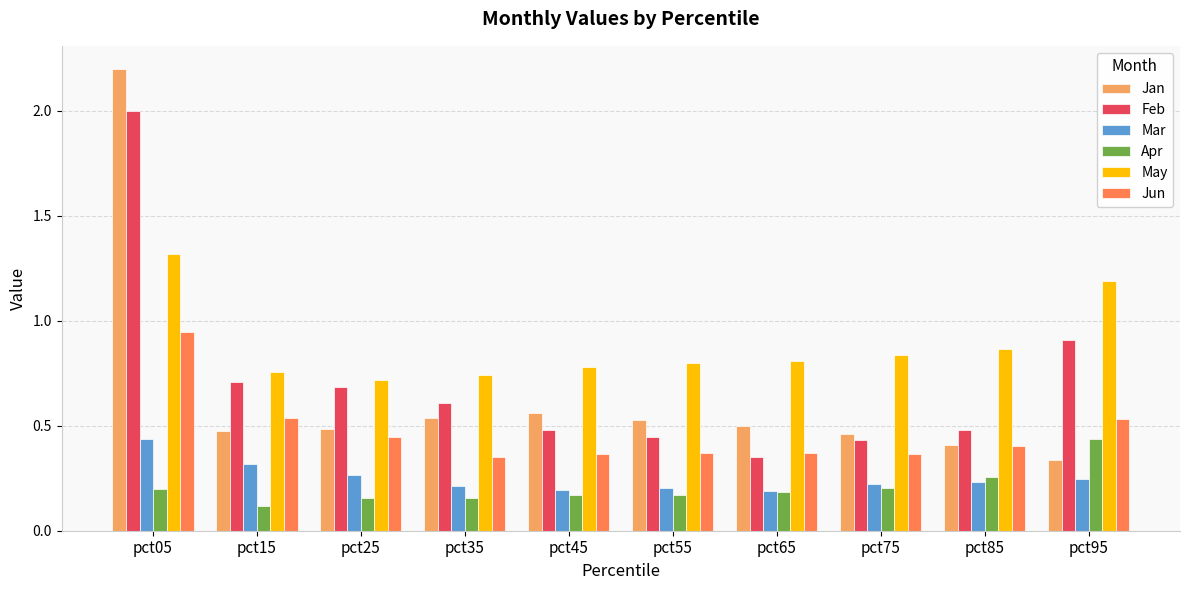

At which label is Feb closest to 1?

pct95